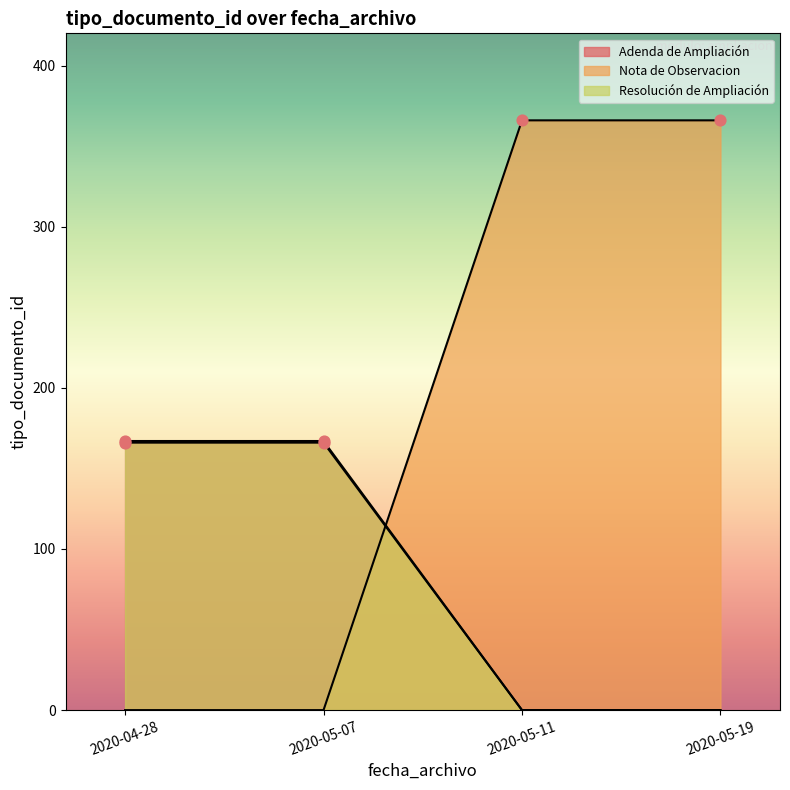

Which series has the widest spread of Y values?

Adenda de Ampliacion